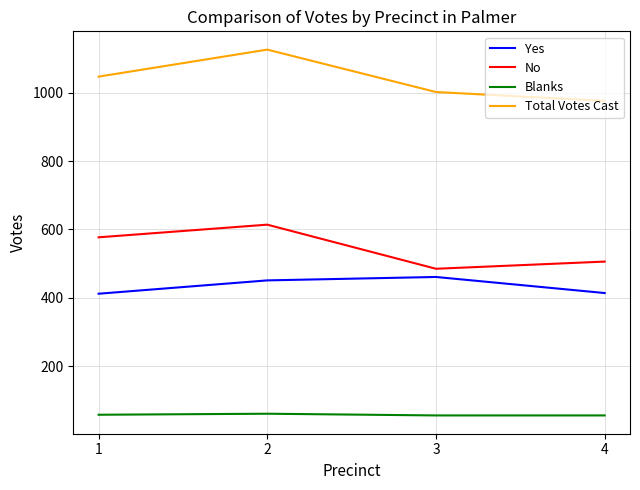

What is the minimum value for No?

485